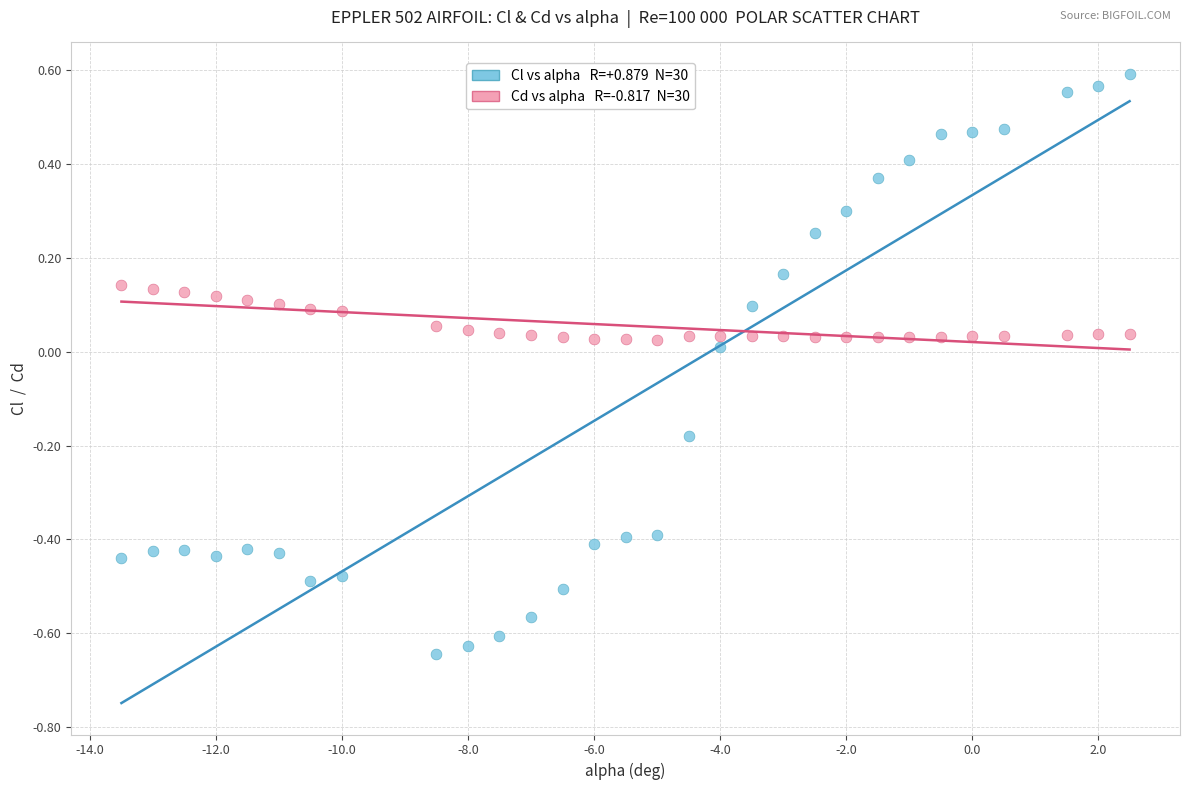

Across all data points, what is the range of Y values (max minus min)?

1.2